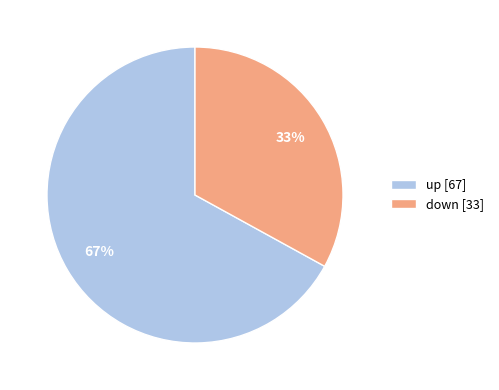

Is it true that up is 67% of the pie?

True